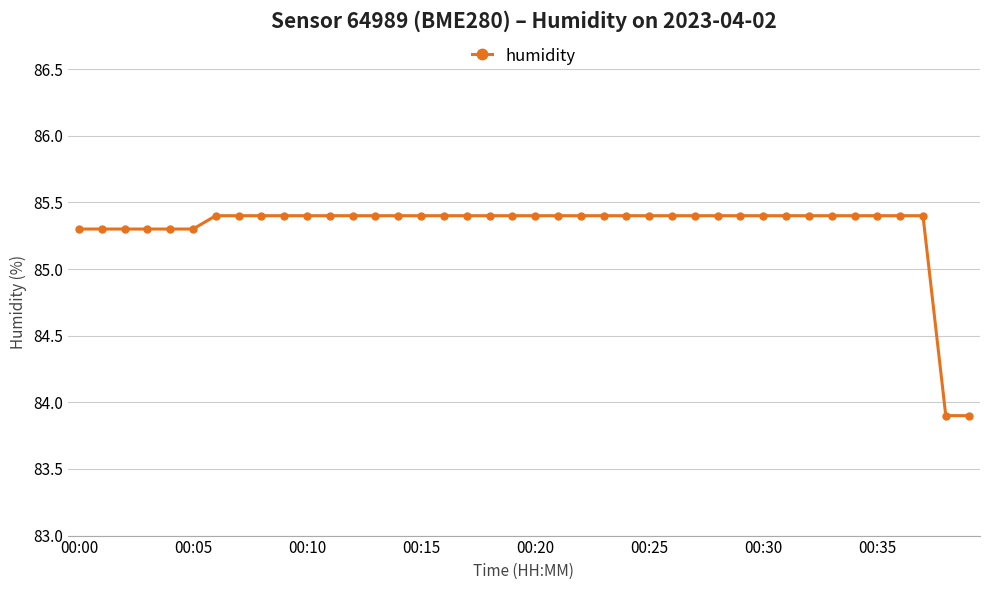

Reading left to right, list all the values displayed in this chart.

85.3	85.3	85.3	85.3	85.3	85.3	85.4	85.4	85.4	85.4	85.4	85.4	85.4	85.4	85.4	85.4	85.4	85.4	85.4	85.4	85.4	85.4	85.4	85.4	85.4	85.4	85.4	85.4	85.4	85.4	85.4	85.4	85.4	85.4	85.4	85.4	85.4	85.4	83.9	83.9